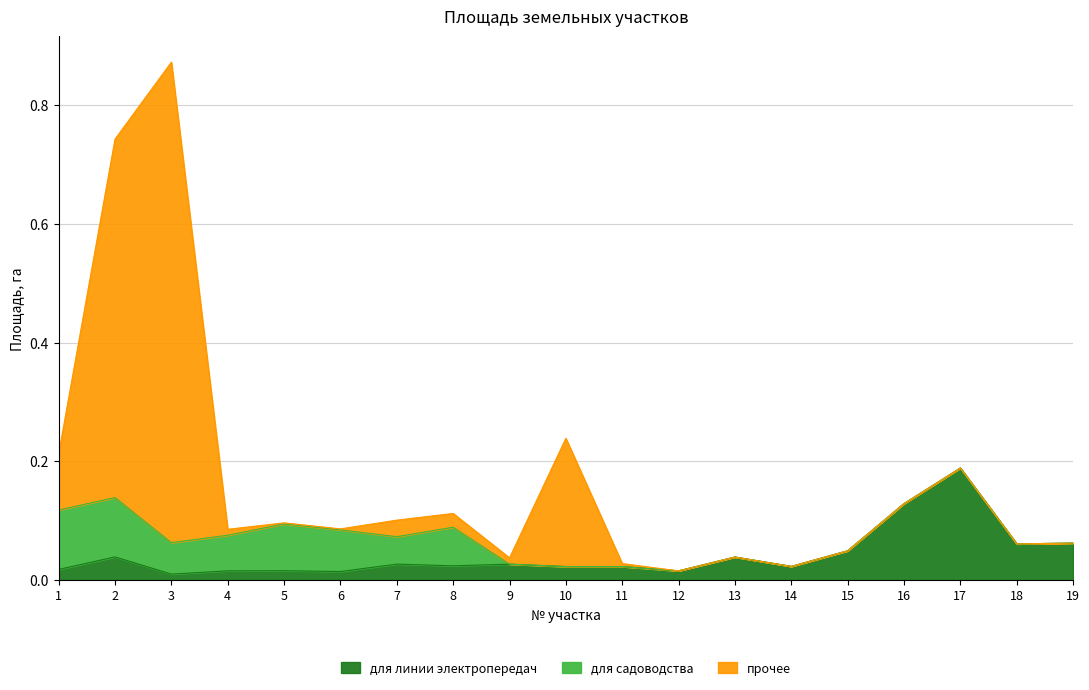

Where is the first local minimum for для линии электропередач?

3